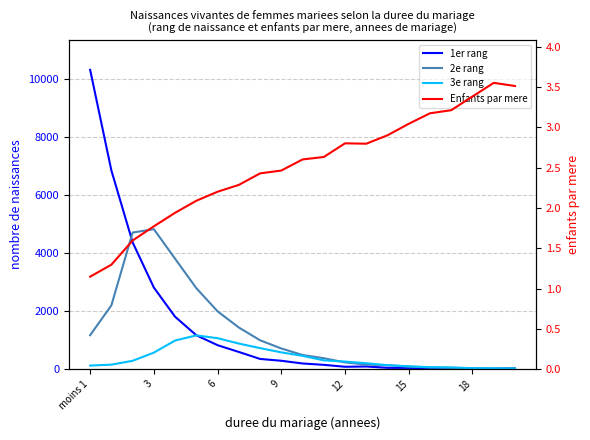

What is the value of the Enfants par mere point at the 11th from the left?

2.6